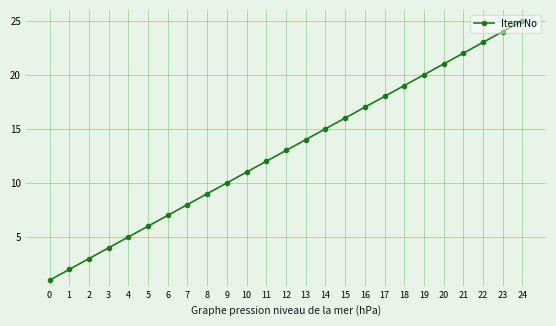

Which category has the highest value across all series?

24